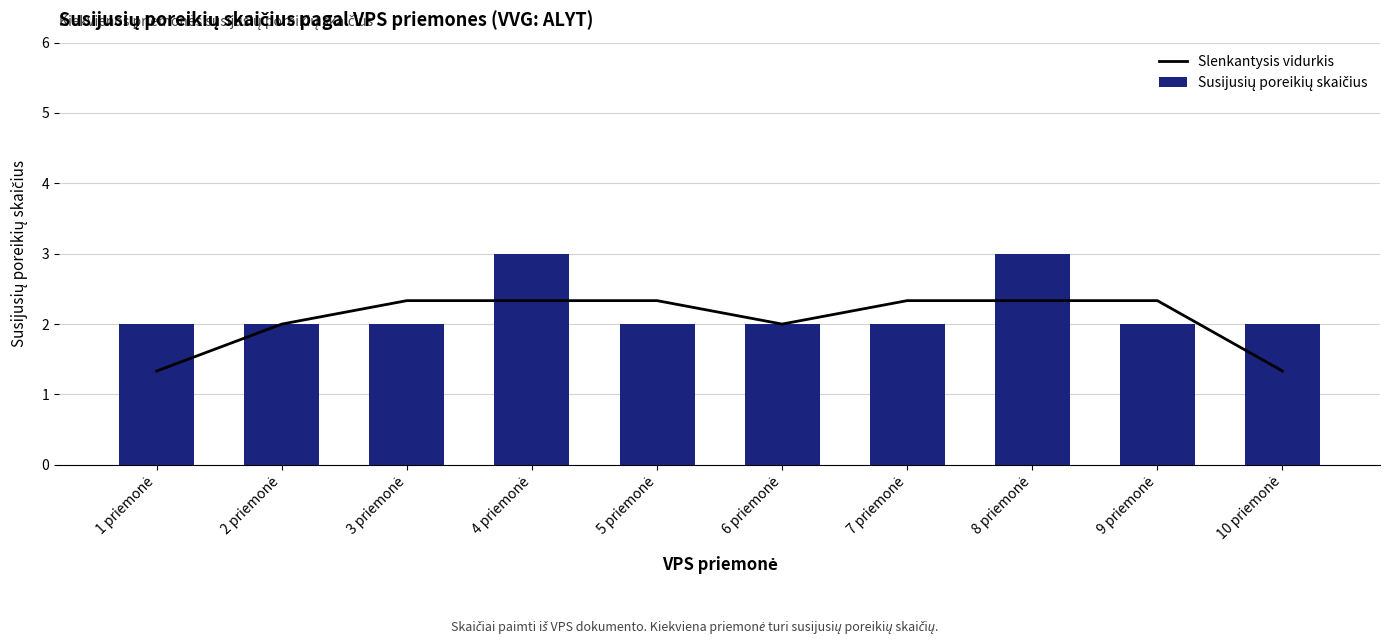

Reading left to right, what are all the values shown in this chart?

Slenkantysis vidurkis: 1 priemonė=1.3	2 priemonė=2.0	3 priemonė=2.3	4 priemonė=2.3	5 priemonė=2.3	6 priemonė=2.0	7 priemonė=2.3	8 priemonė=2.3	9 priemonė=2.3	10 priemonė=1.3
Susijusių poreikių skaičius: 1 priemonė=2.0	2 priemonė=2.0	3 priemonė=2.0	4 priemonė=3.0	5 priemonė=2.0	6 priemonė=2.0	7 priemonė=2.0	8 priemonė=3.0	9 priemonė=2.0	10 priemonė=2.0